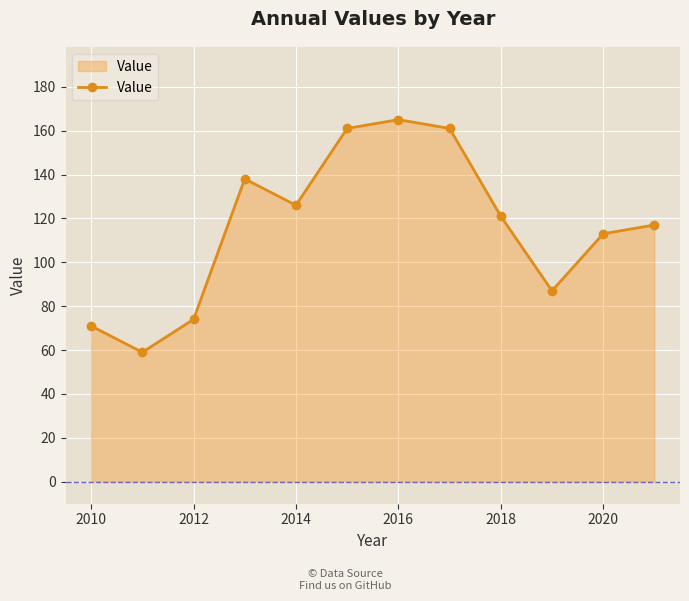

How many series are shown in this chart?

1